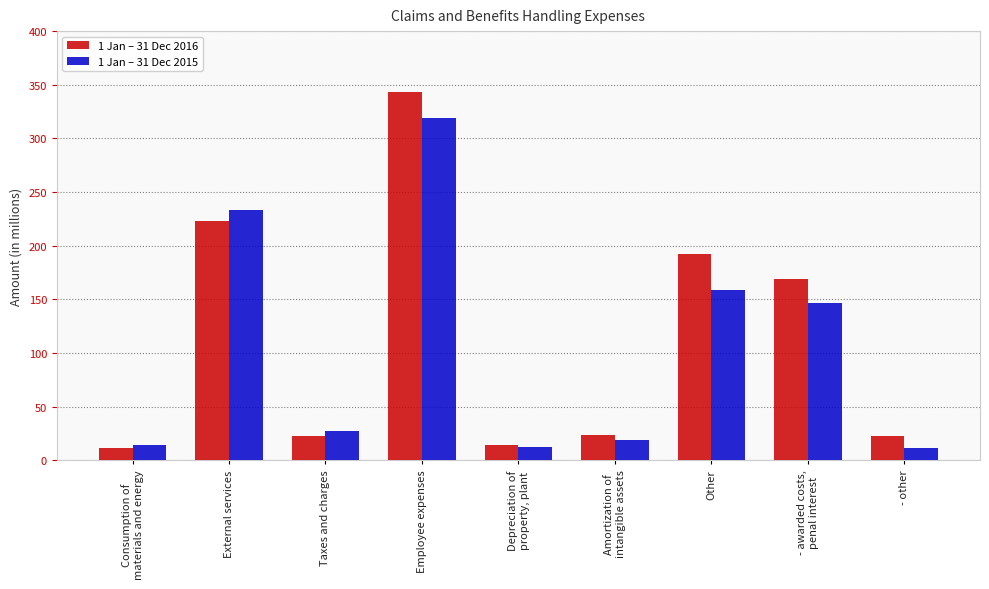

The 1 Jan – 31 Dec 2015 series shows 27 at Taxes and charges. True or false?

True